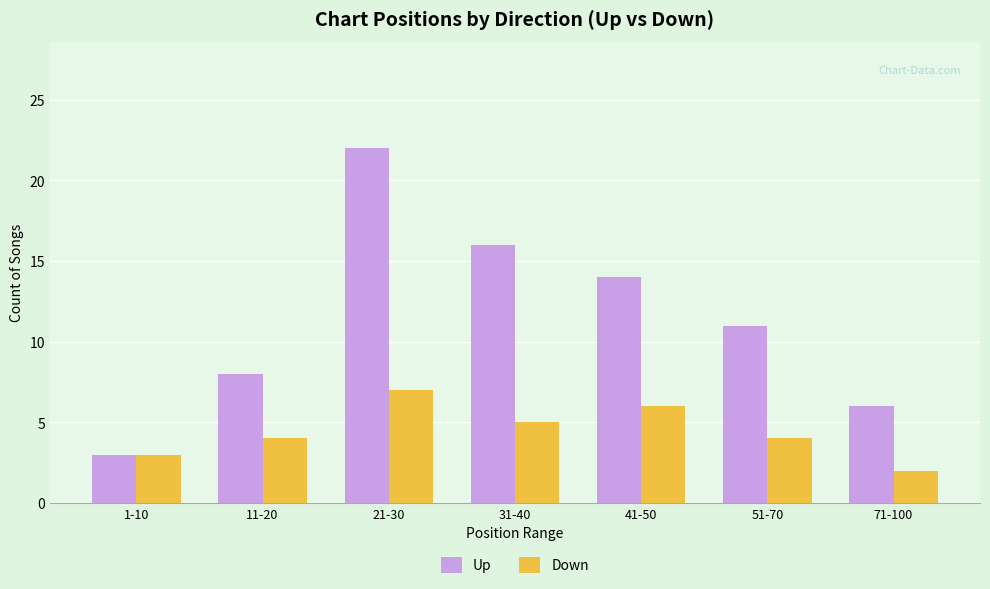

True or false: Down has a value of 2 at 71-100.

True